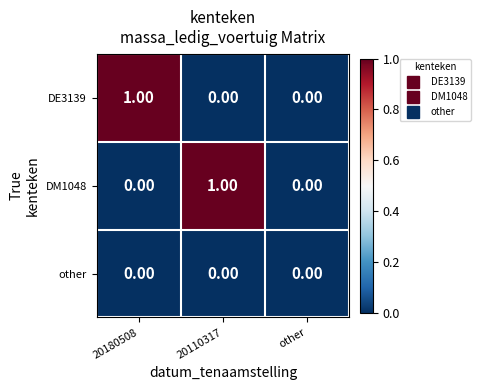

How many distinct data groups are displayed?

3